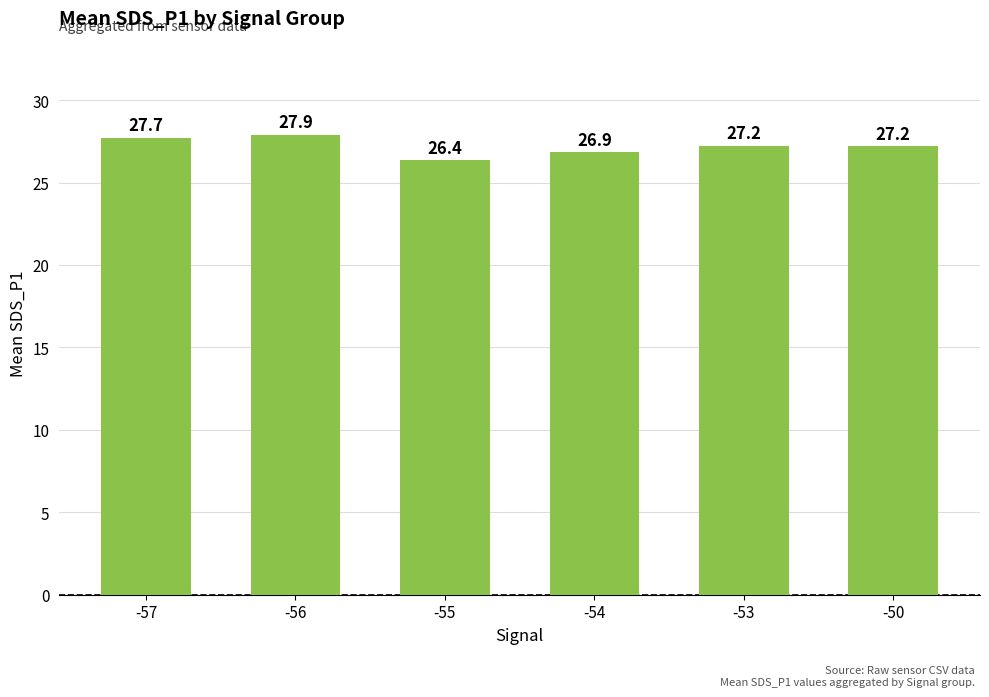

True or false: the data shows 44.5 at -57.

False